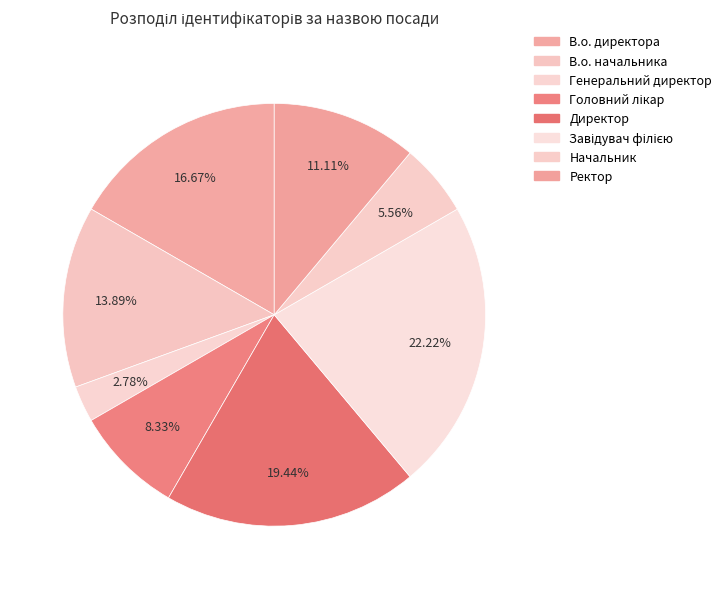

Is there a majority slice in this chart?

No